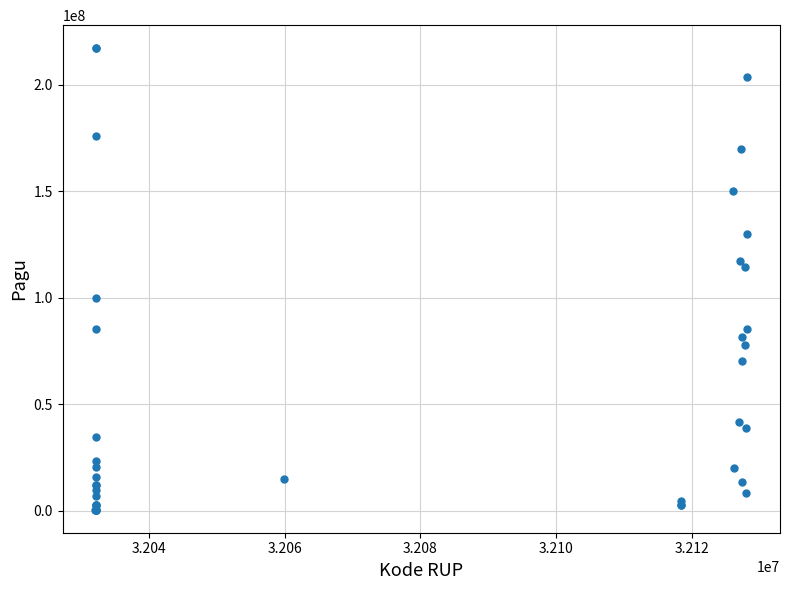

What Y value in the scatter plot is closest to 108830000?

114296000